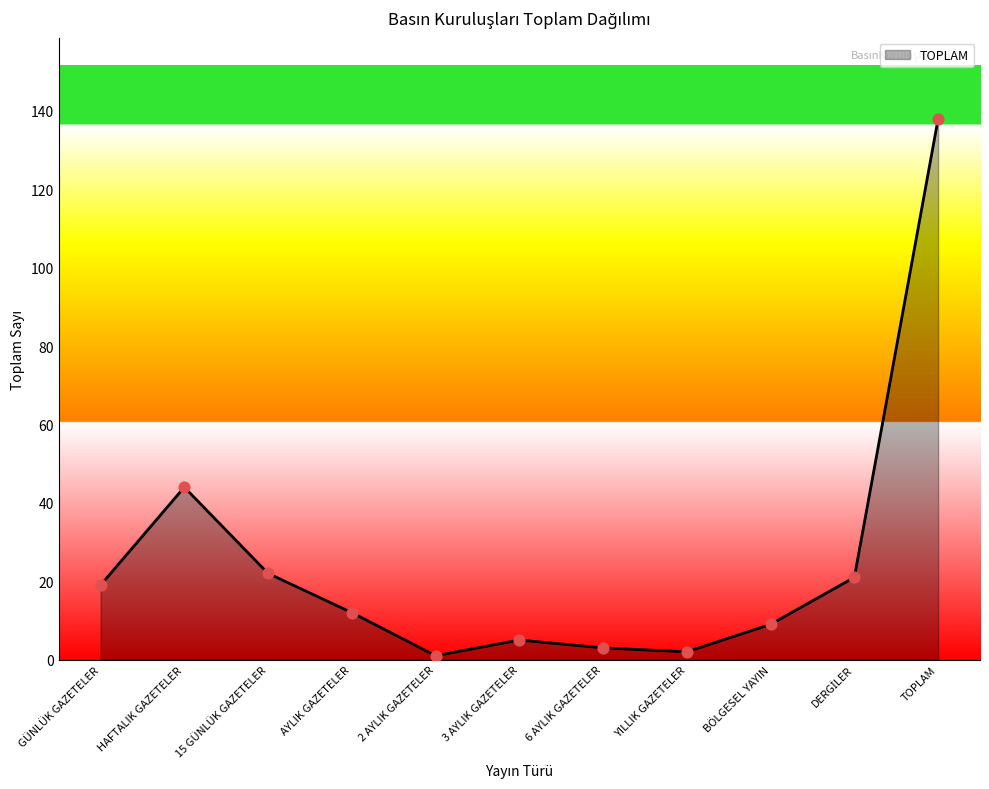

Which has a higher value, 6 AYLIK GAZETELER or BÖLGESEL YAYIN?

BÖLGESEL YAYIN